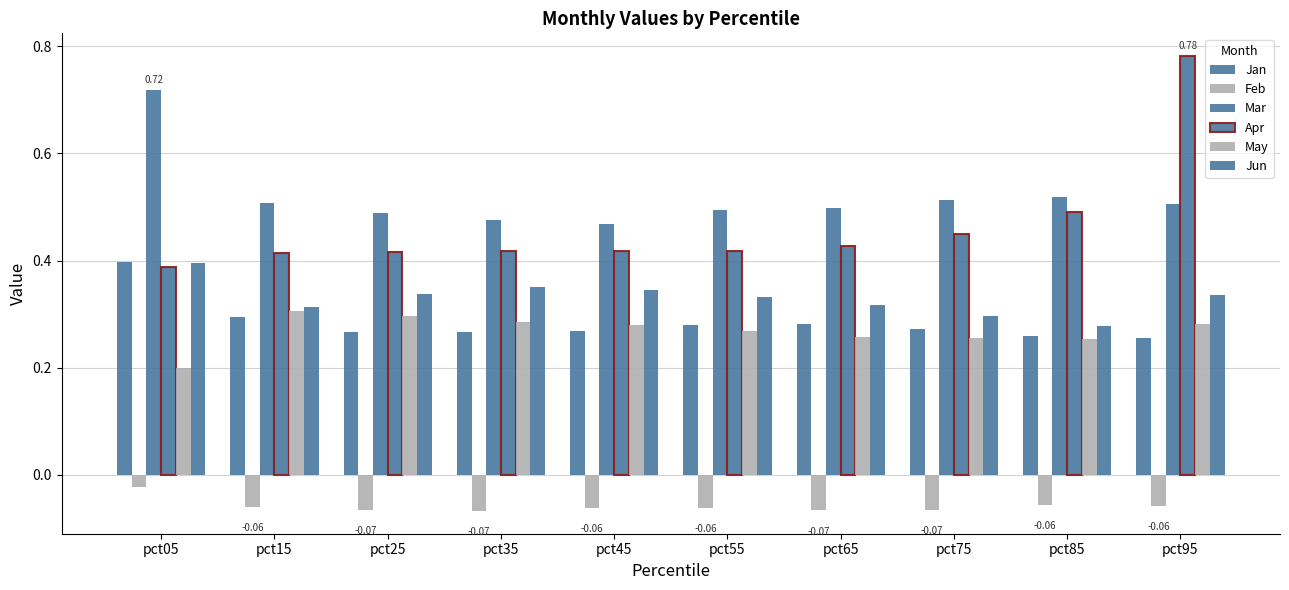

What is the approximate value of Jan at pct35?

0.3